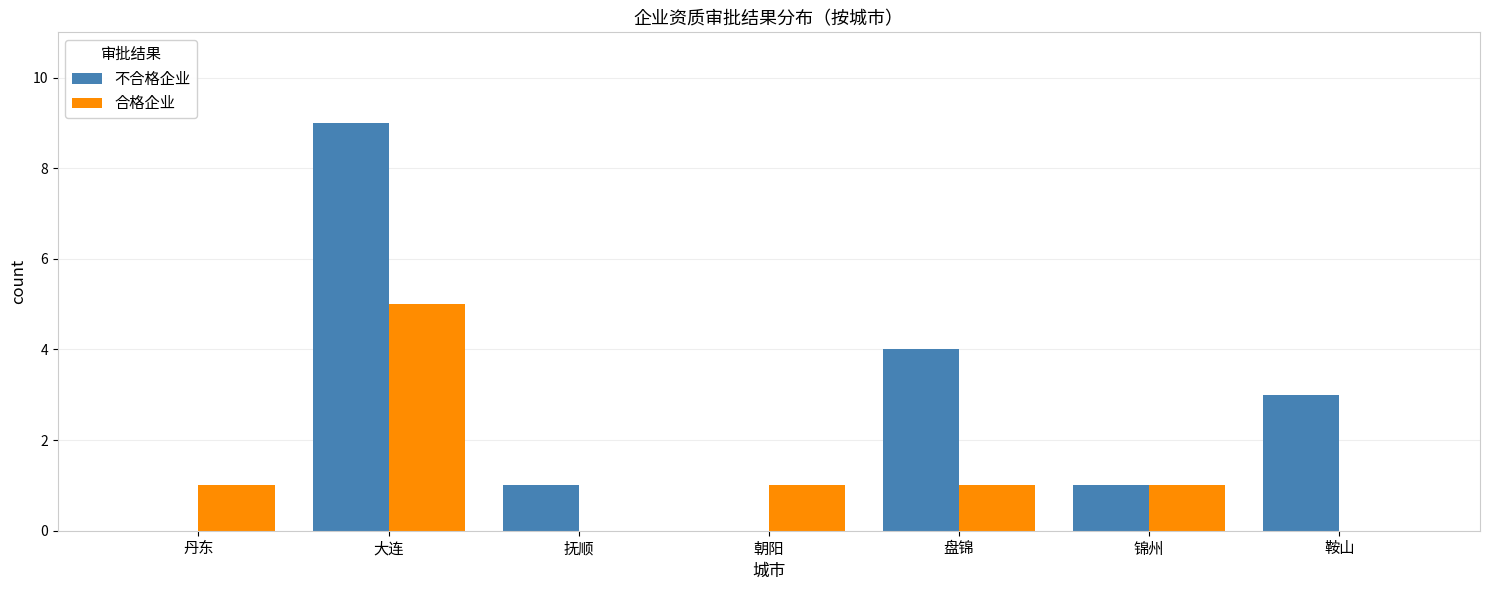

Reading left to right, extract all data points from this chart.

不合格企业: 丹东=0	大连=9	抚顺=1	朝阳=0	盘锦=4	锦州=1	鞍山=3
合格企业: 丹东=1	大连=5	抚顺=0	朝阳=1	盘锦=1	锦州=1	鞍山=0